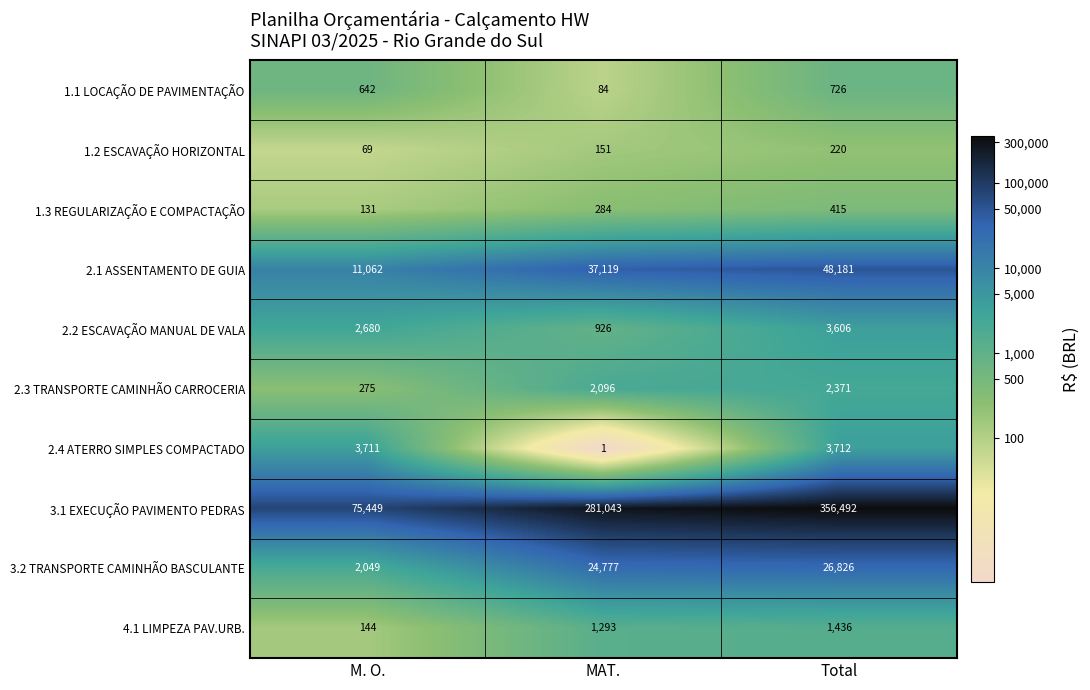

What is the total value across all series at MAT.?

347774